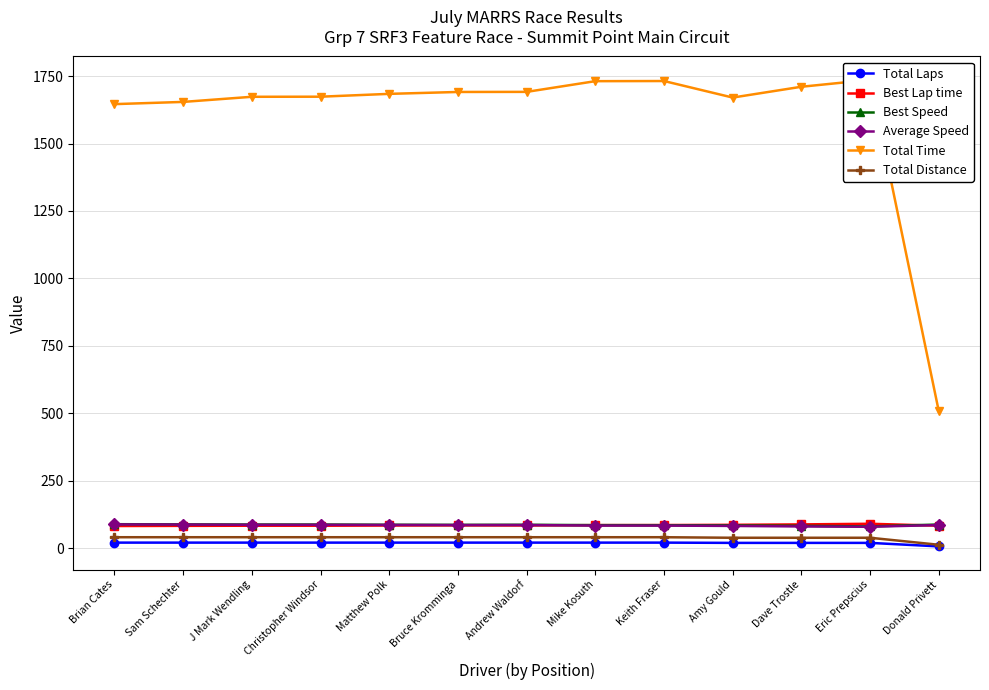

True or false: Total Distance has a value of 65.3 at Matthew Polk.

False